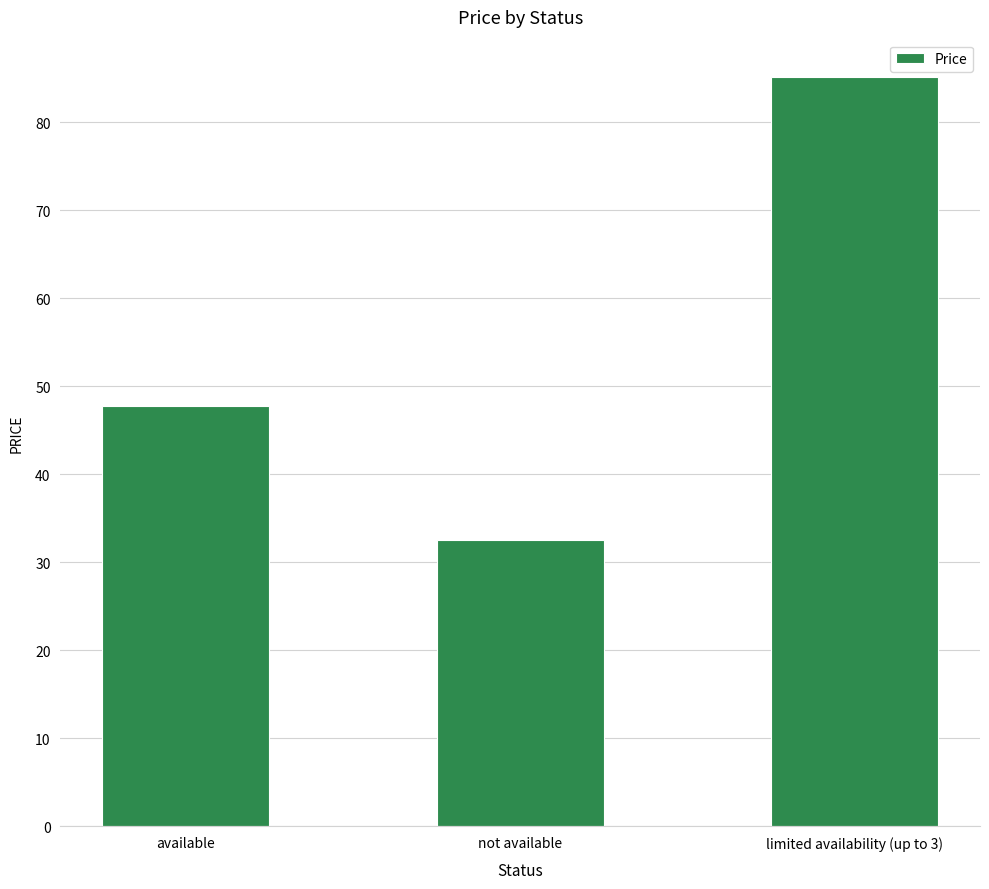

At which label is the value closest to 58?

available